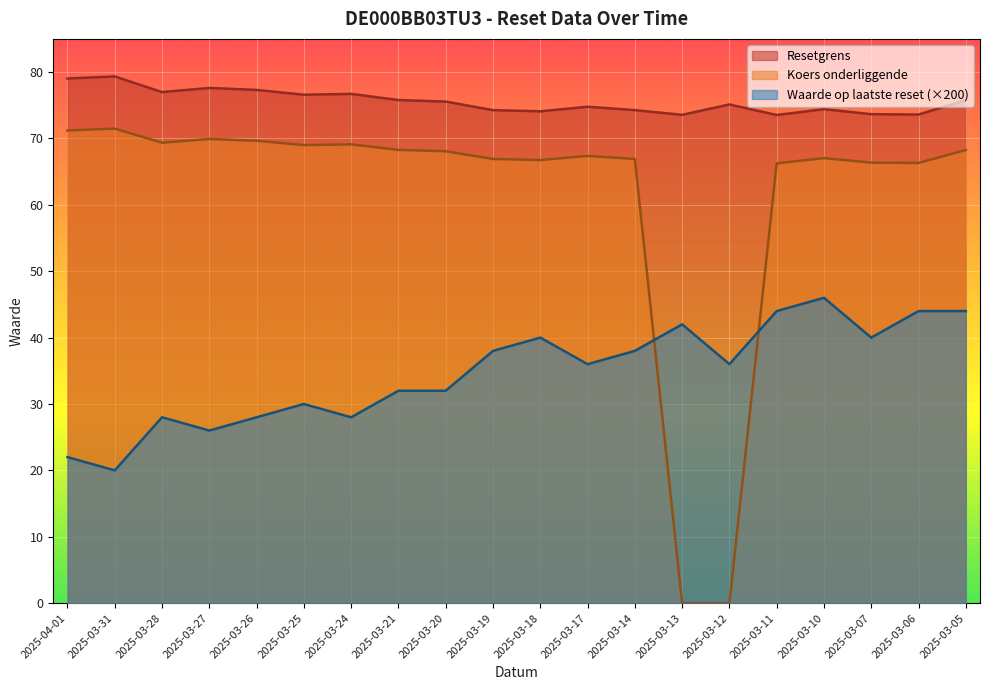

Which category has the highest value in the Waarde op laatste reset series?

2025-03-10